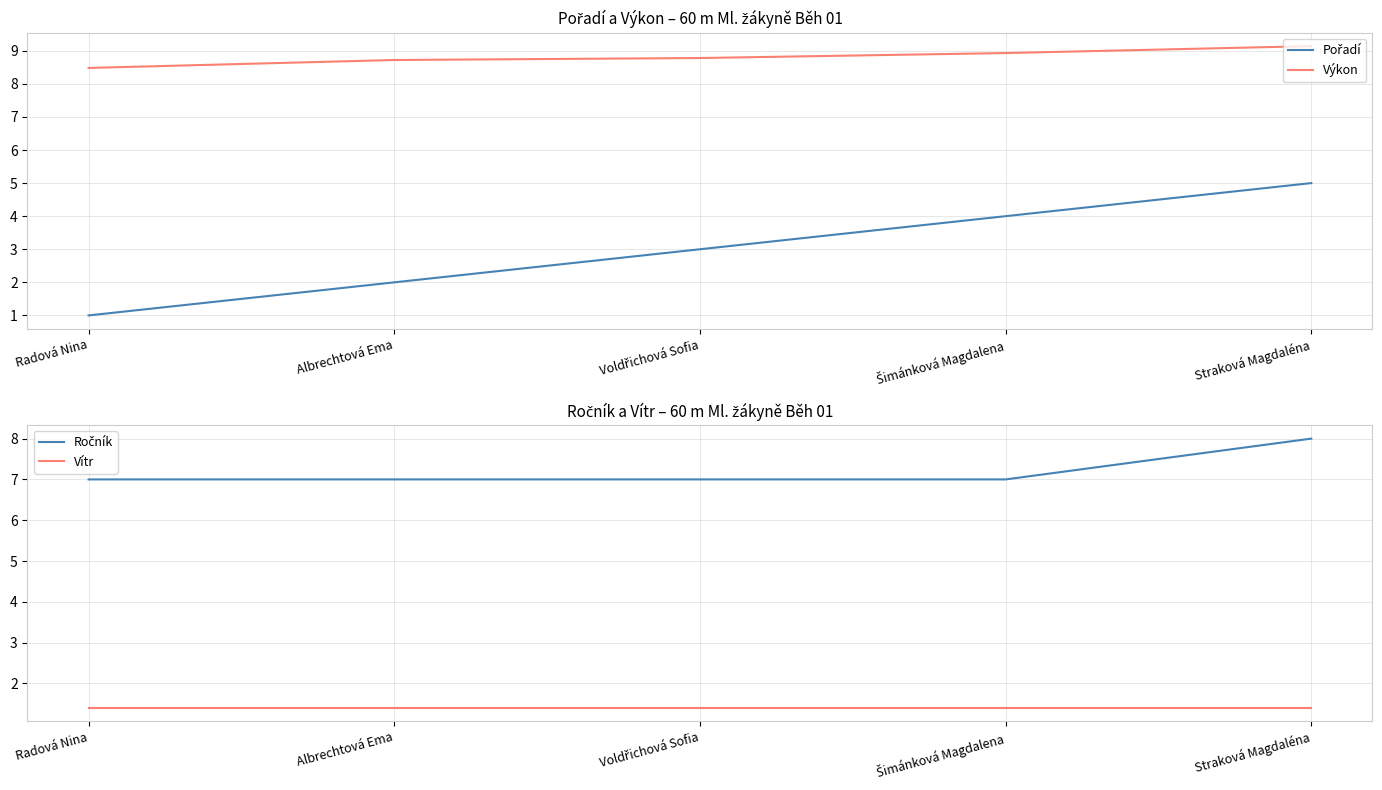

True or false: Ročník and Vítr cross at least once.

False